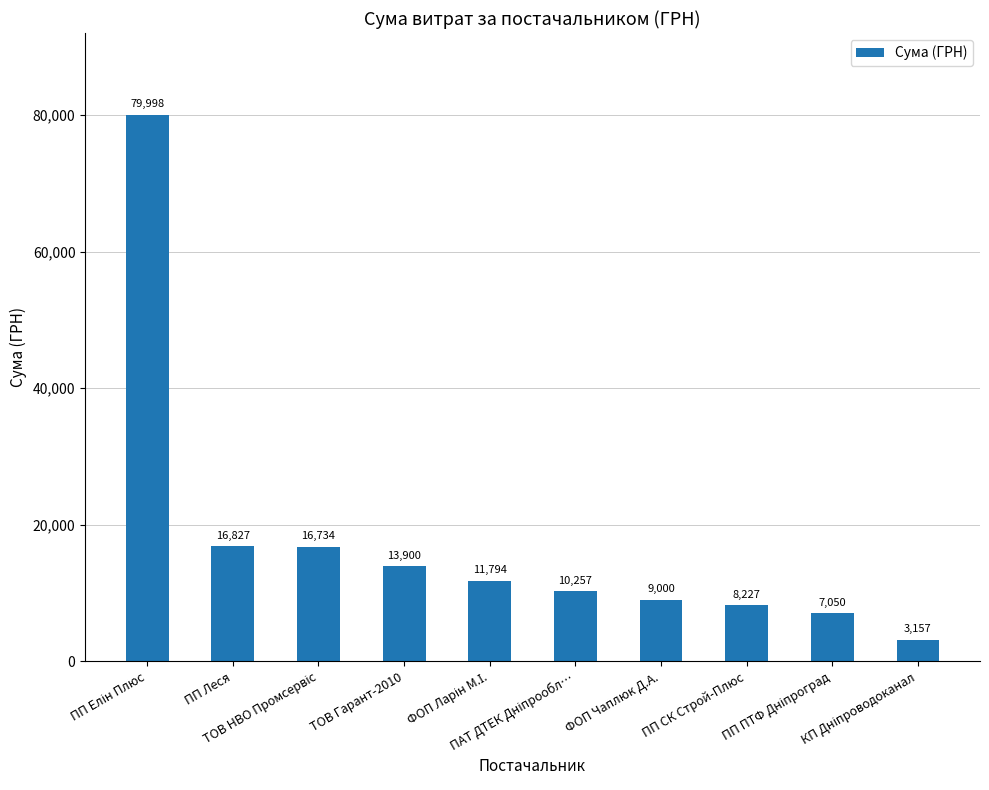

Are the bars grouped side by side (vs. stacked)?

No